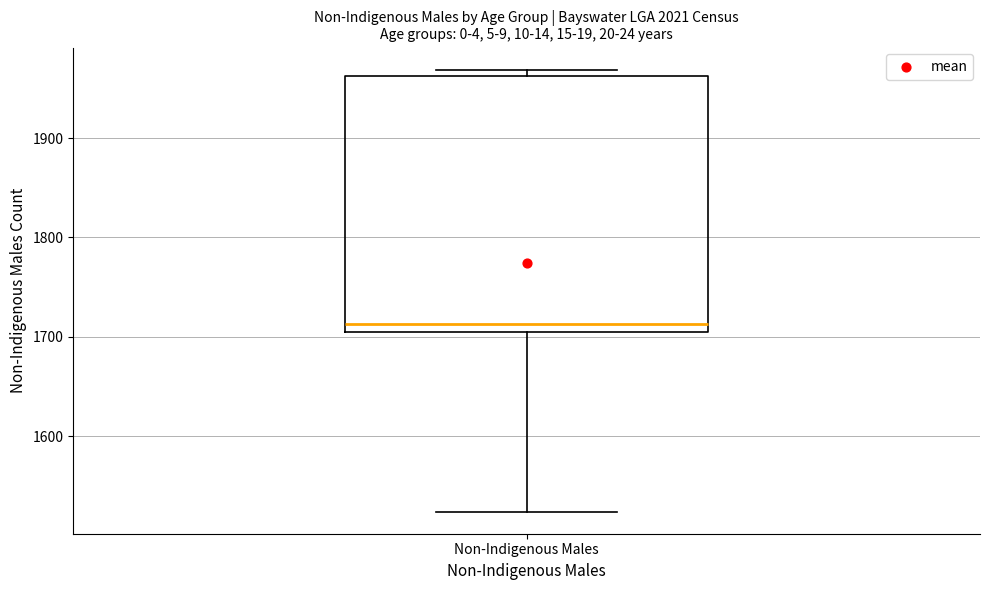

Where is the upper edge of the box for Non-Indigenous Males on the y-axis? The values are not printed on the chart, so give them approximately, as read against the axis.

1960